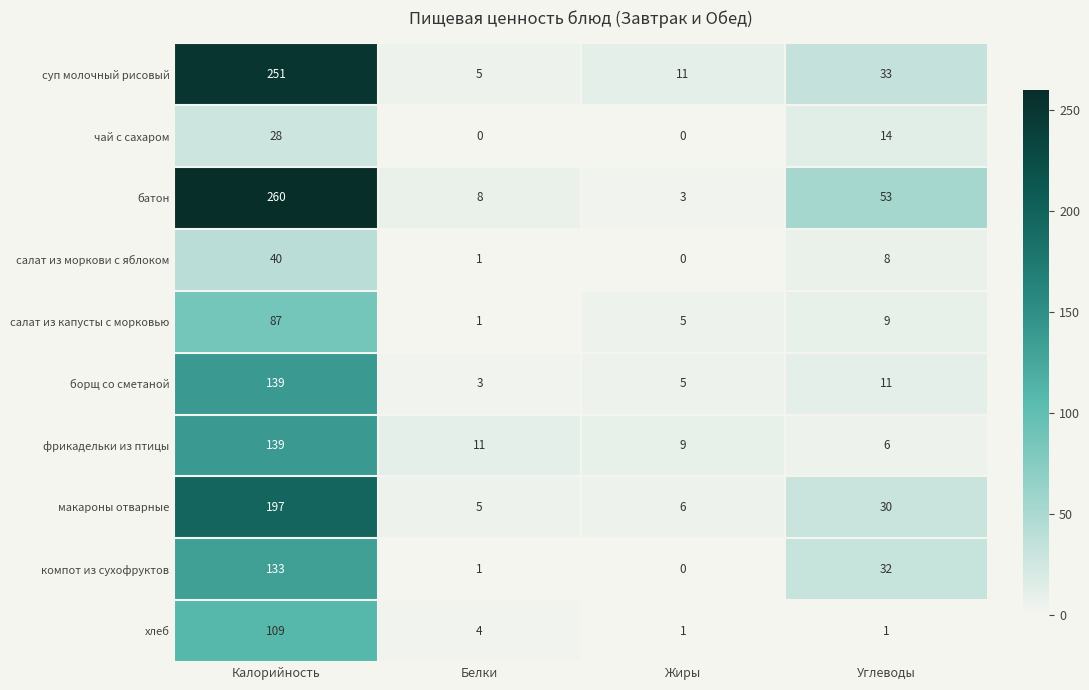

True or false: батон has a value of 53 at Углеводы.

True